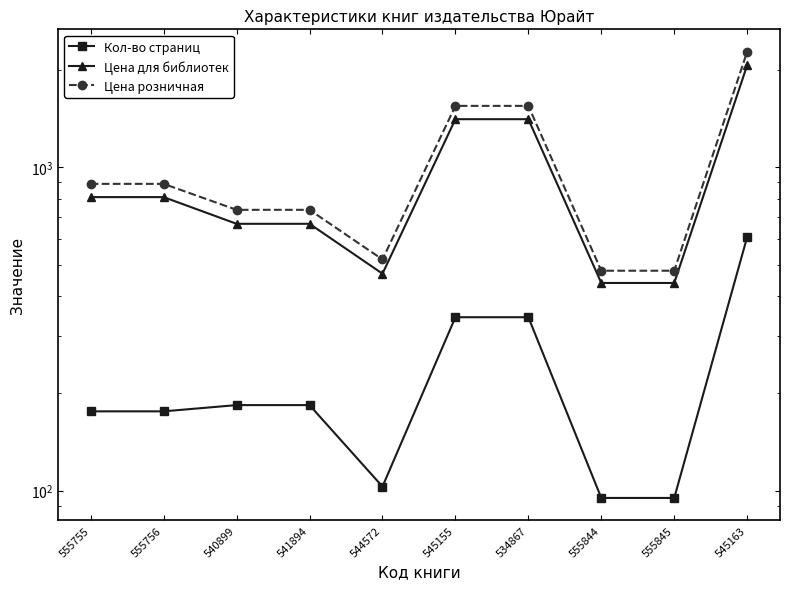

Where is Цена для библиотек nearest to the value 1254?

545155